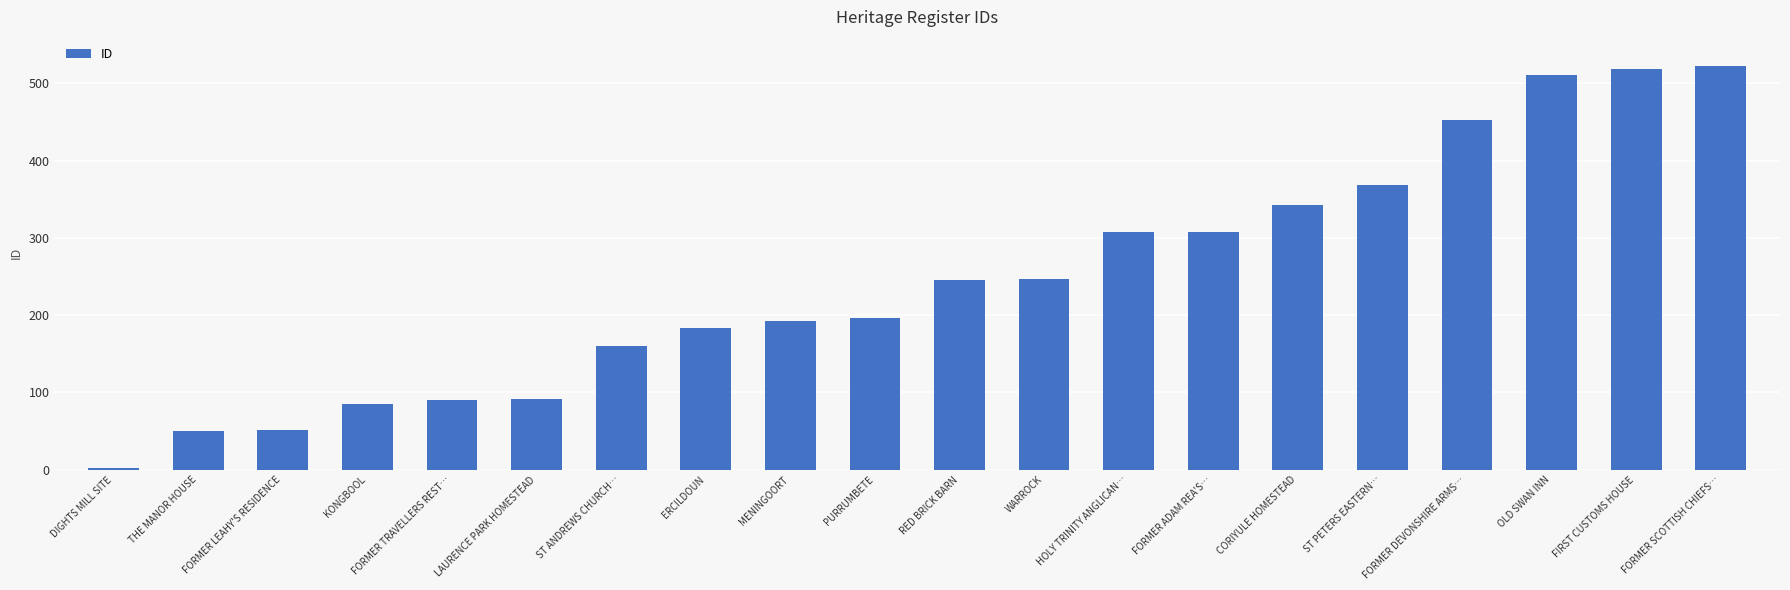

Count the number of categories in the chart.

20